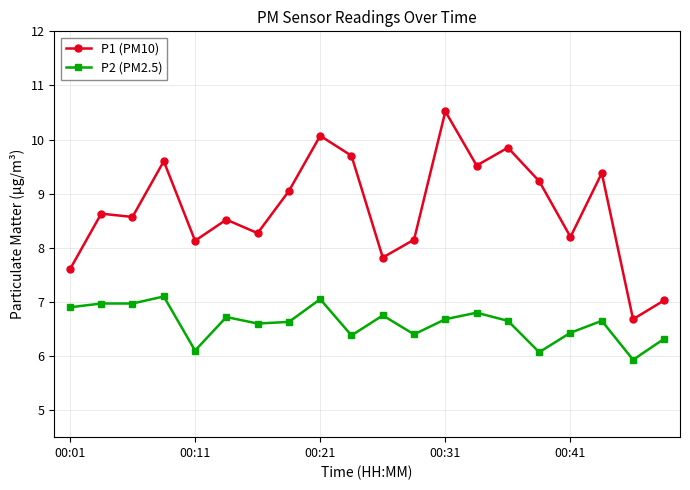

What is the average value of the P1 (PM10) series?

8.7